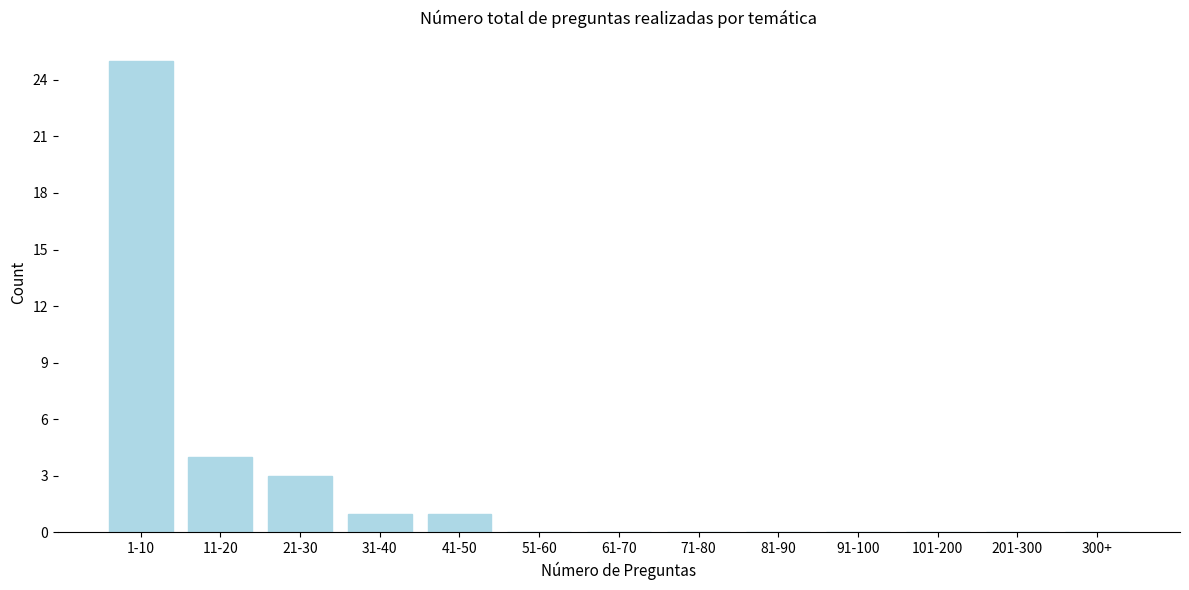

Reading left to right, what are all the values shown in this chart?

1-10=25	11-20=4	21-30=3	31-40=1	41-50=1	51-60=0	61-70=0	71-80=0	81-90=0	91-100=0	101-200=0	201-300=0	300+=0